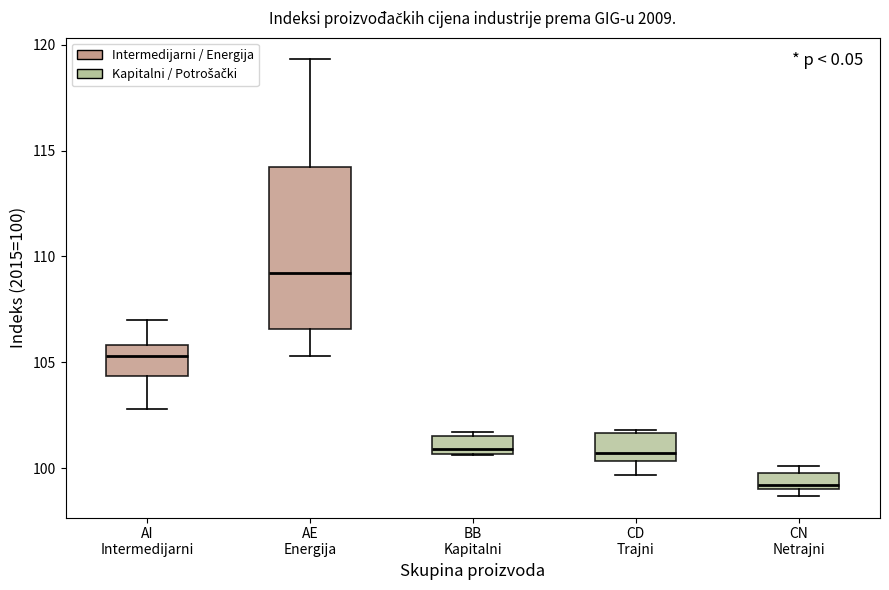

Which box has the lowest median line?

CN Netrajni